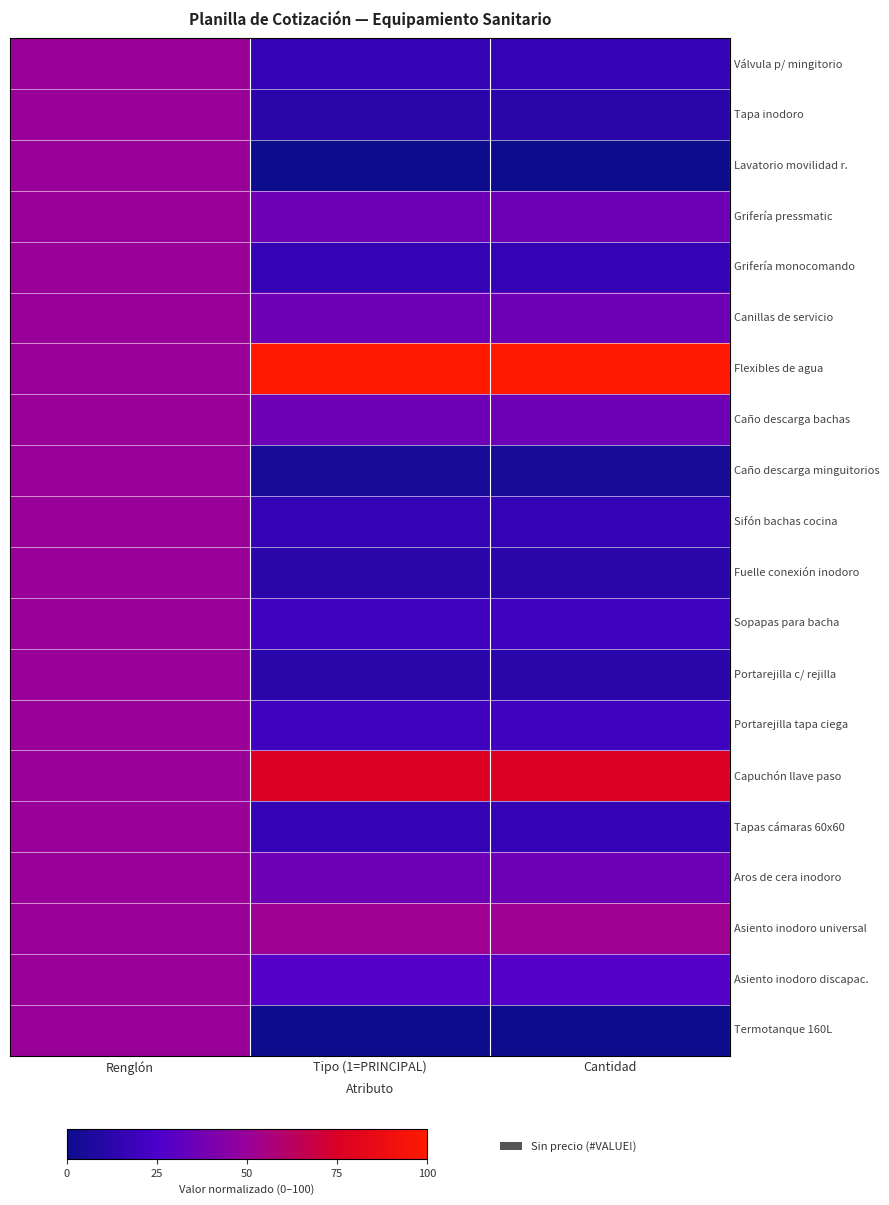

Between Tipo (1=PRINCIPAL) and Cantidad, which is larger?

Tipo (1=PRINCIPAL)